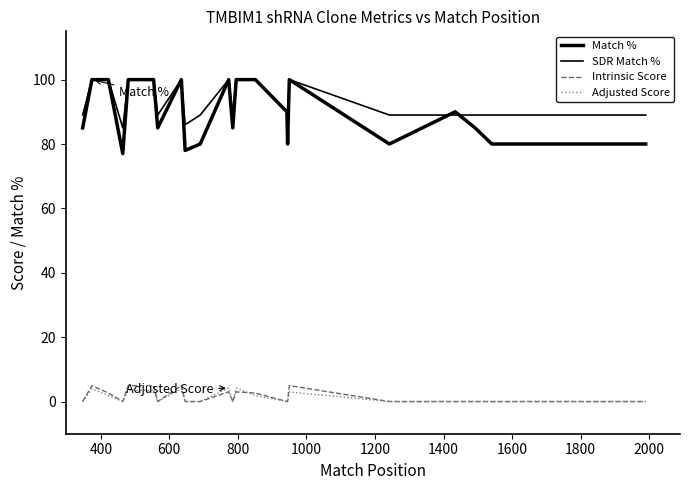

How many categories are shown in the chart?

28